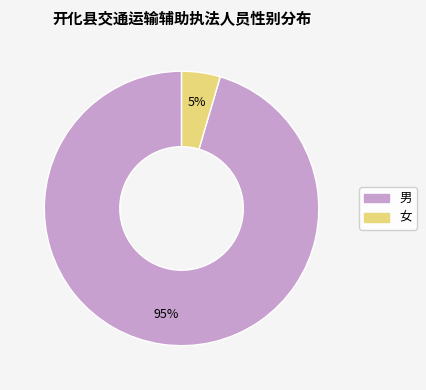

To the nearest percent, what is the combined percentage of 女 and 男?

100%